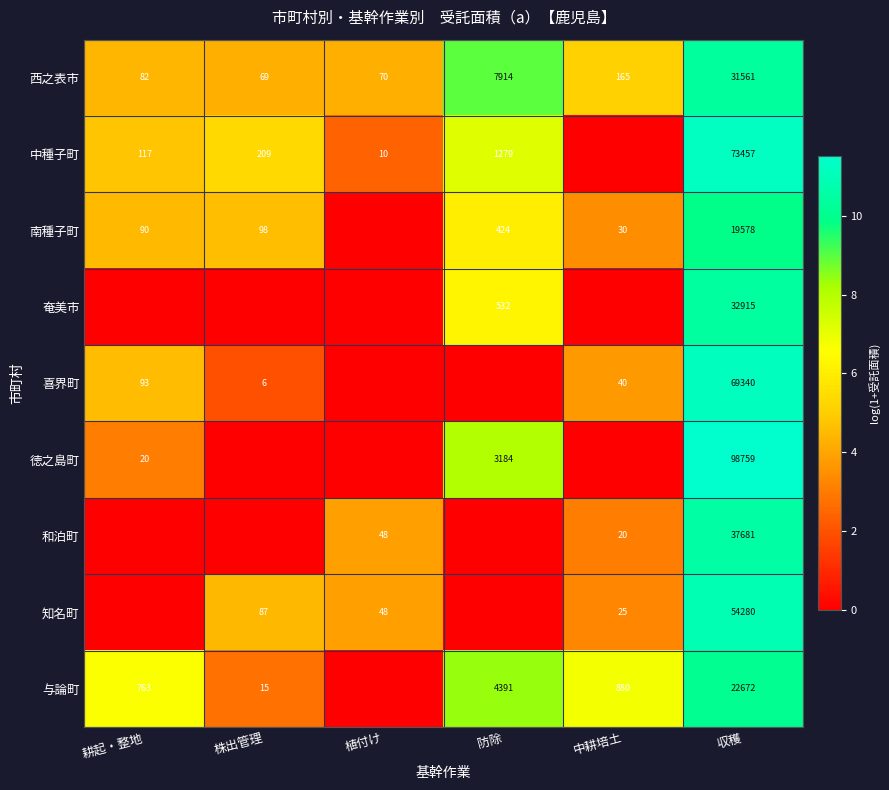

The 中種子町 series shows 5 at 植付け. True or false?

False